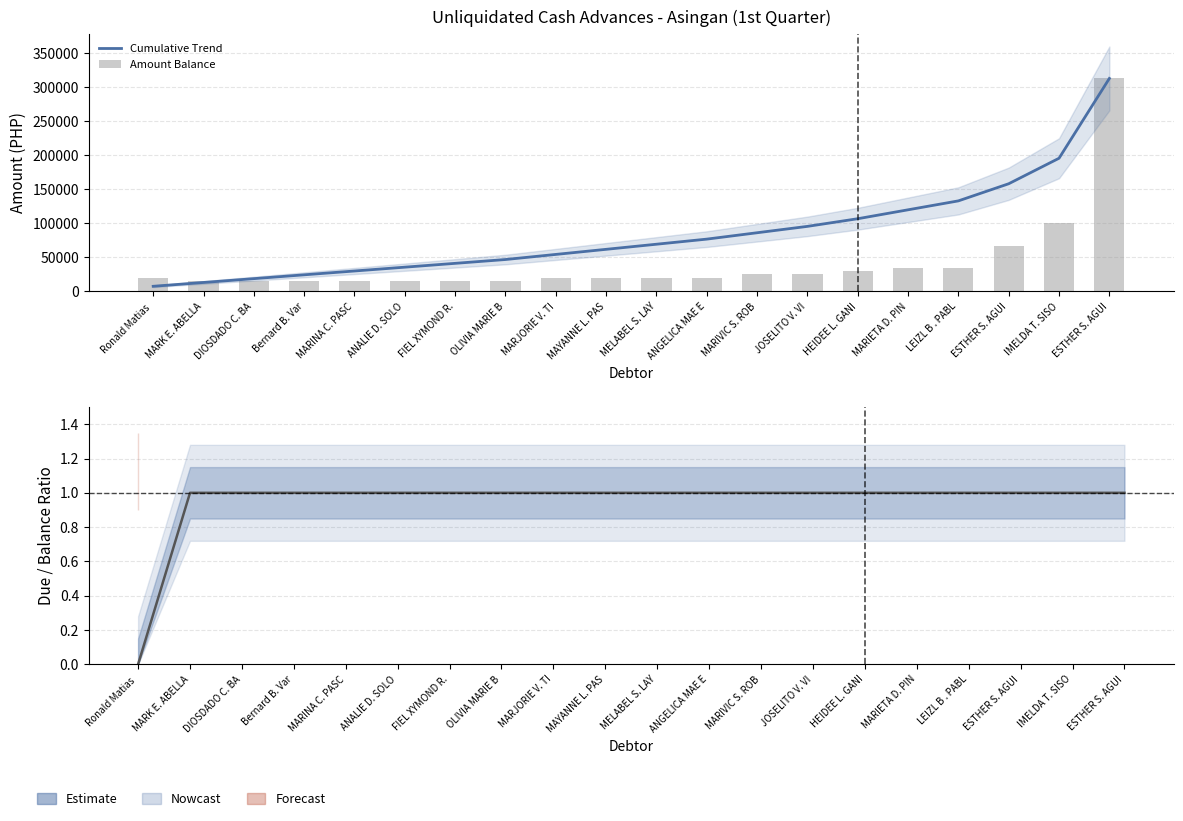

What is the minimum value for Cumulative Trend?

7495.2